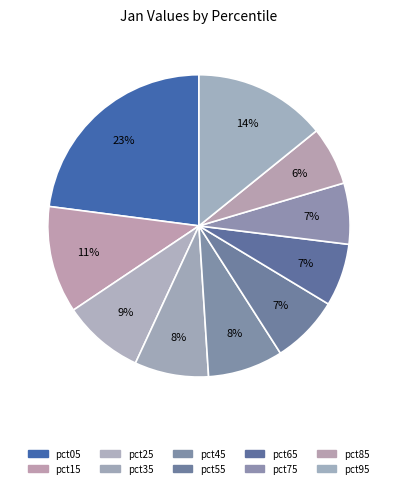

To the nearest percent, what percentage of the pie is pct75?

7%